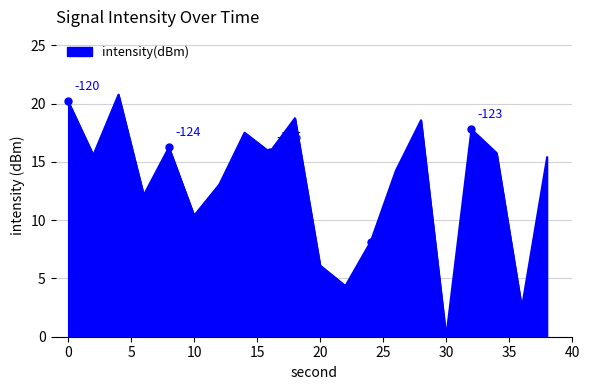

What is the maximum value shown in the chart?

20.8